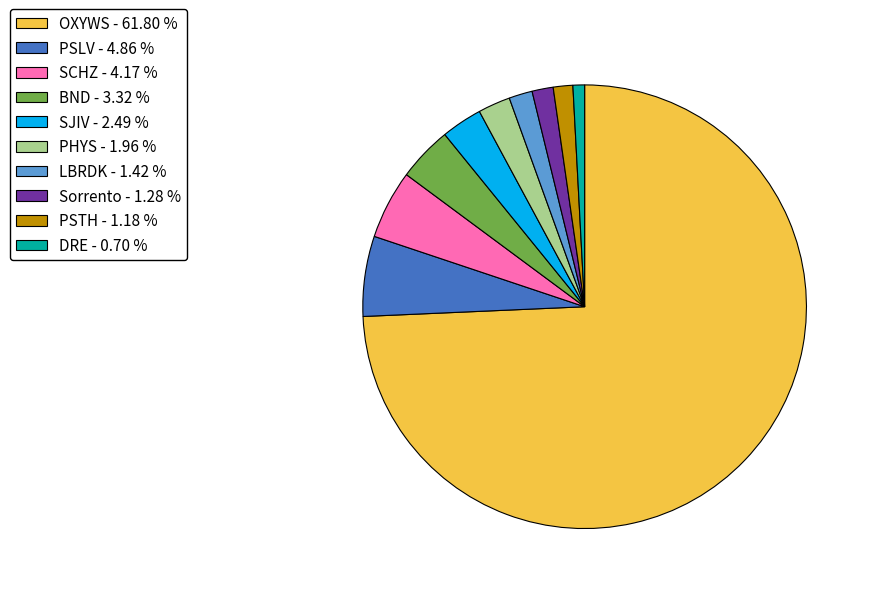

Between SCHZ and Sorrento, which is larger?

SCHZ